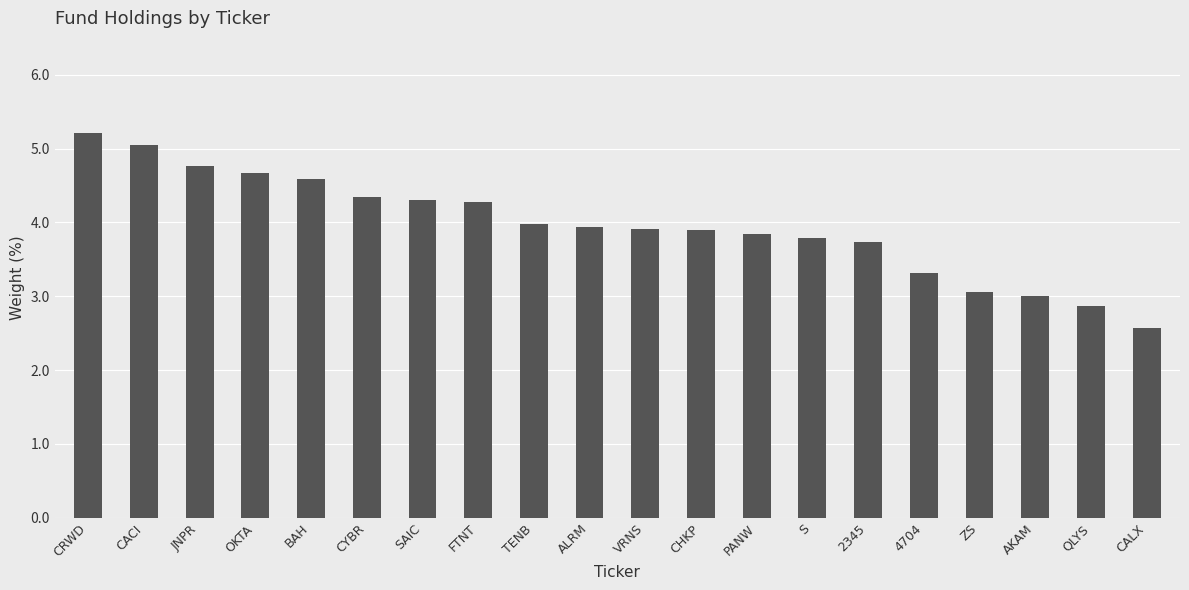

What is the difference between the maximum and minimum values?

2.6